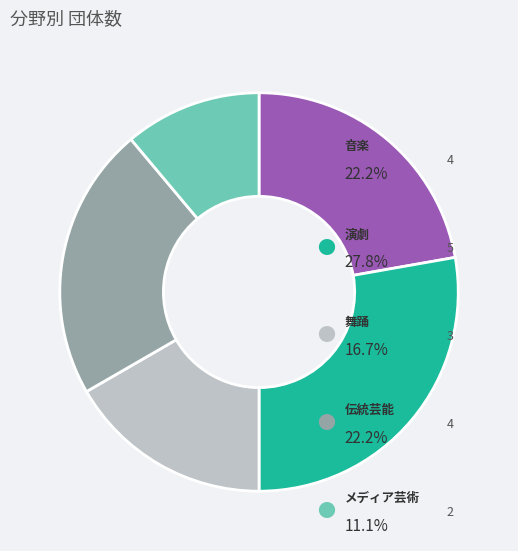

Does any single category account for the majority?

No